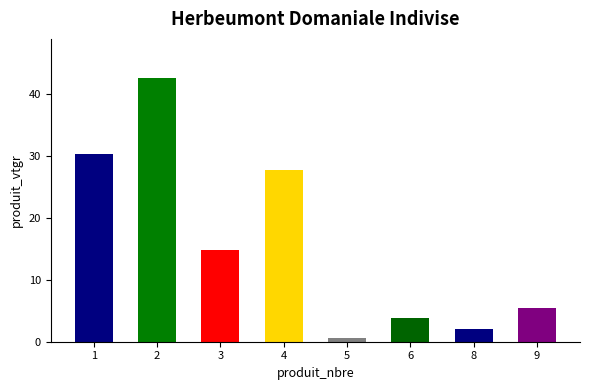

Between 9 and 4, which is larger?

4